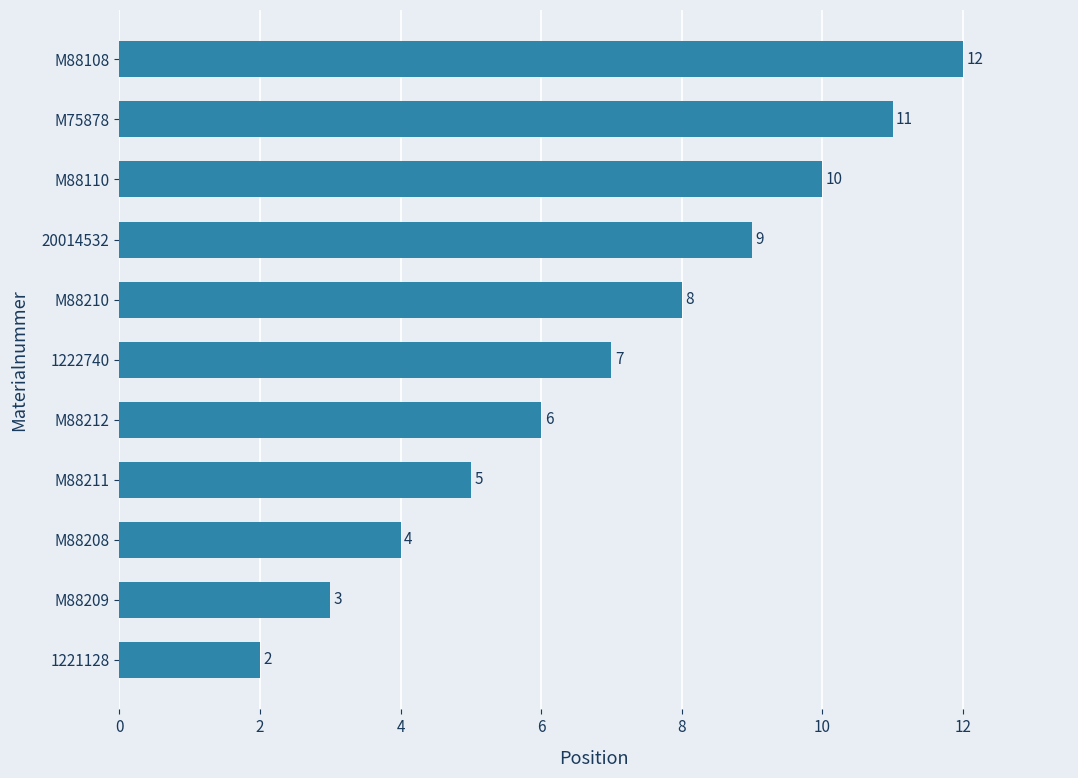

Reading top to bottom, extract all data points from this chart.

M88108=12	M75878=11	M88110=10	20014532=9	M88210=8	1222740=7	M88212=6	M88211=5	M88208=4	M88209=3	1221128=2